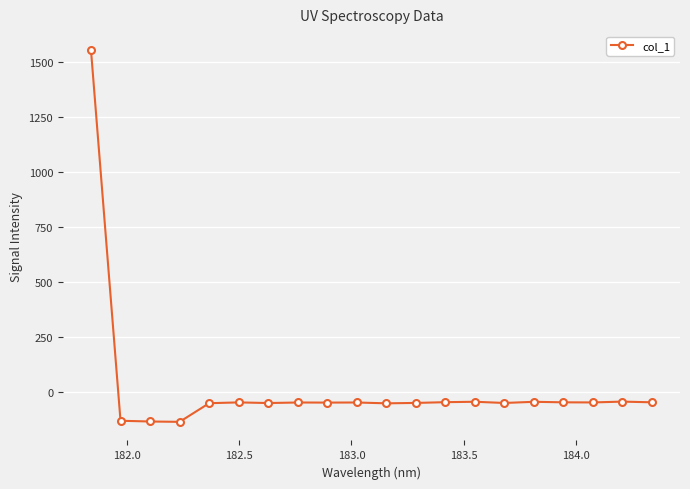

What is the average value?

18.3